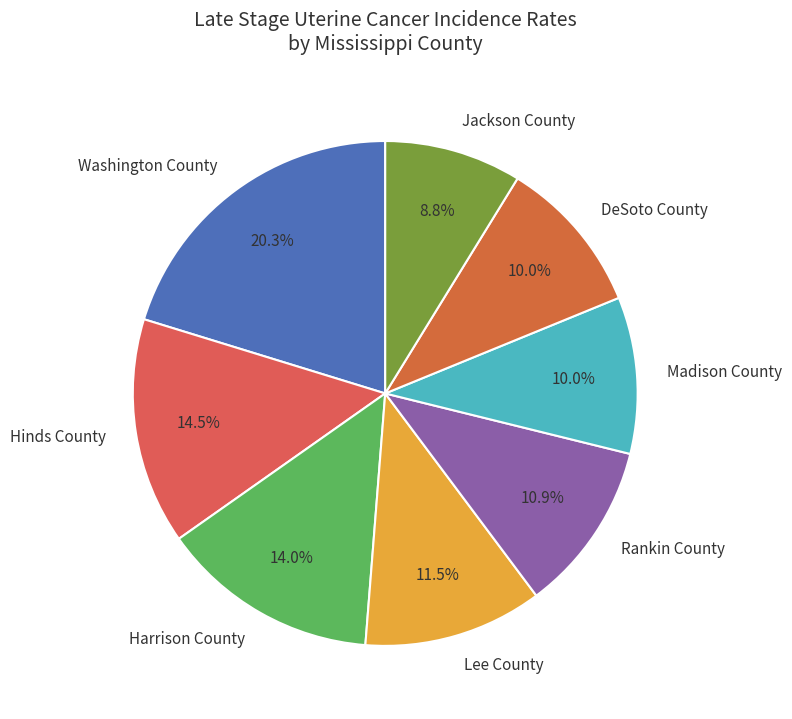

Approximately how many times larger is the value at DeSoto County compared to Hinds County?

0.7